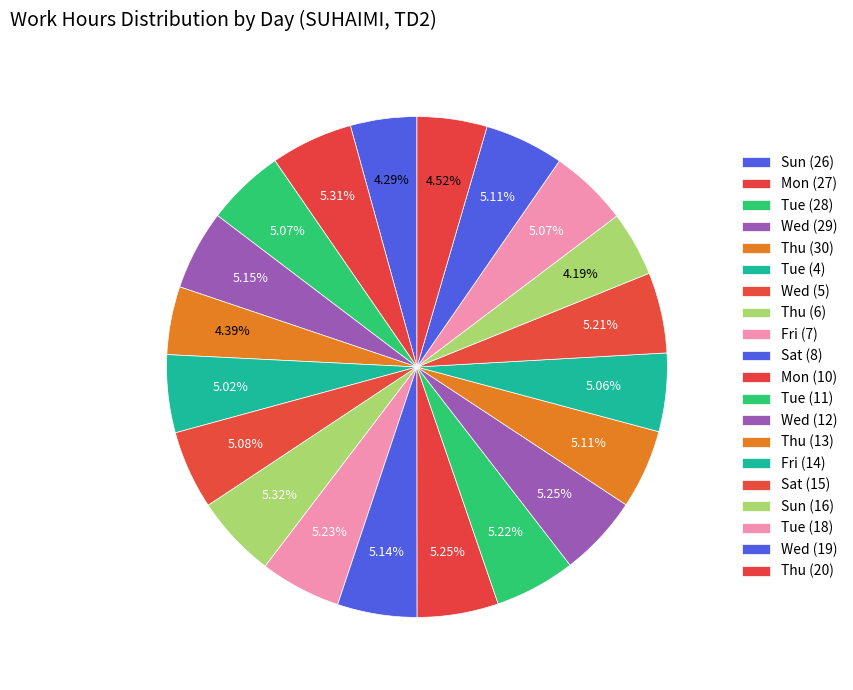

What percentage is NOT represented by Sat (8)?

94.9%